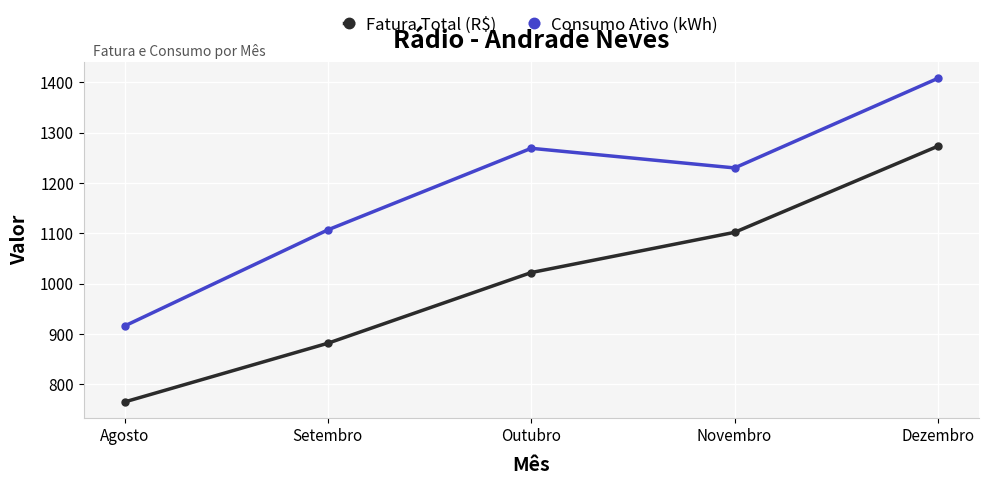

What is the minimum value shown in the chart?

765.2